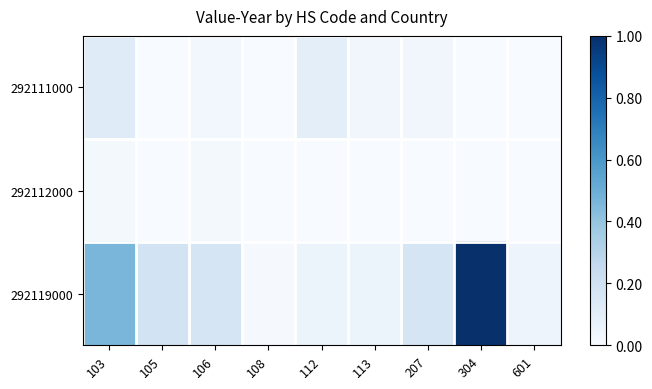

Rank the series at 207 from lowest to highest value.

292112000, 292111000, 292119000